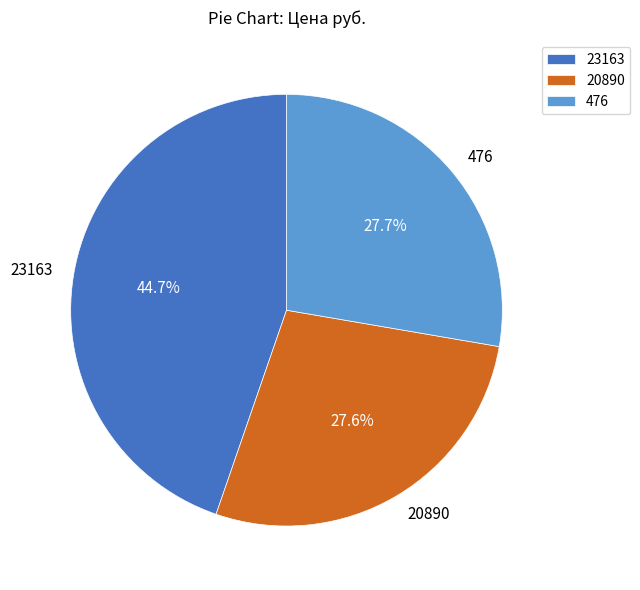

Do 20890 and 23163 together represent more than half of the pie?

Yes